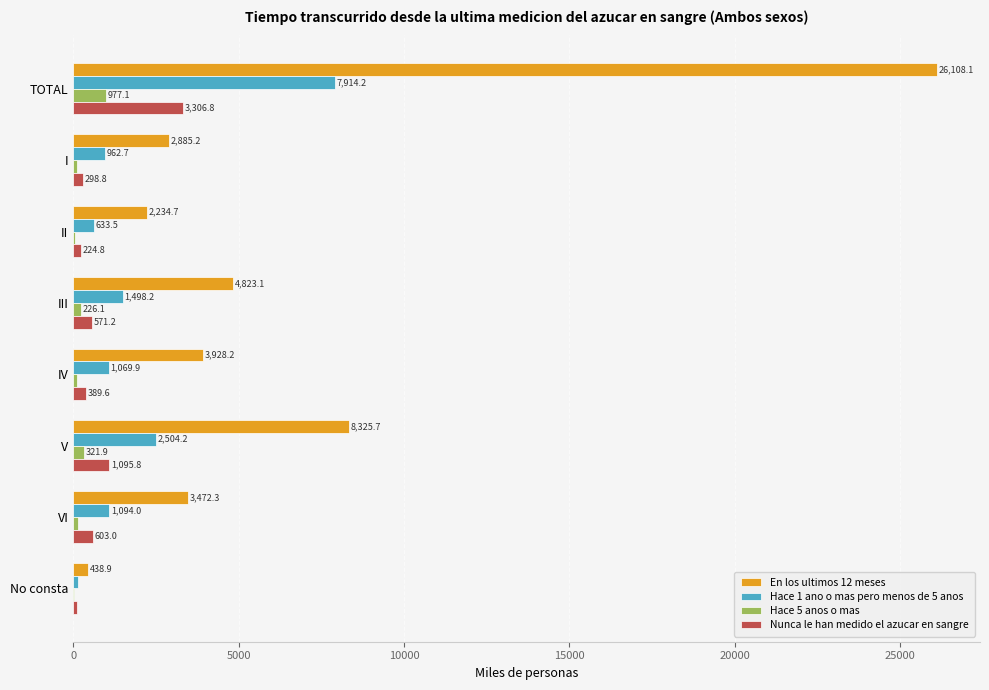

The Nunca le han medido el azucar en sangre series shows 389.6 at IV. True or false?

True